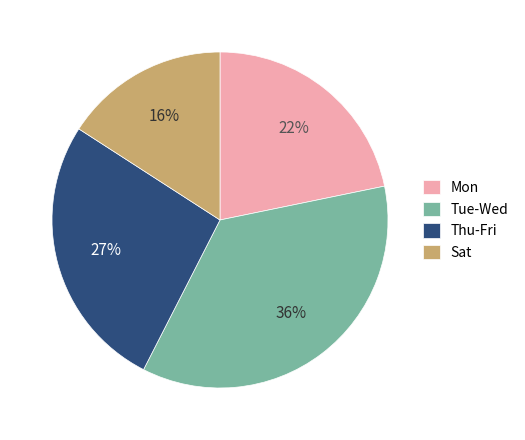

Do Thu-Fri and Tue-Wed together represent more than half of the pie?

Yes